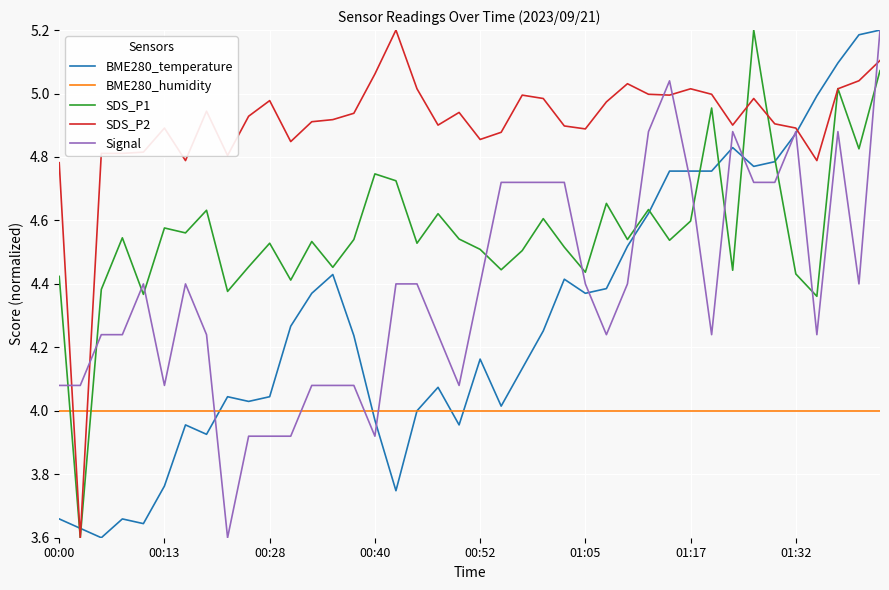

Which series has the largest total across all categories?

SDS_P2